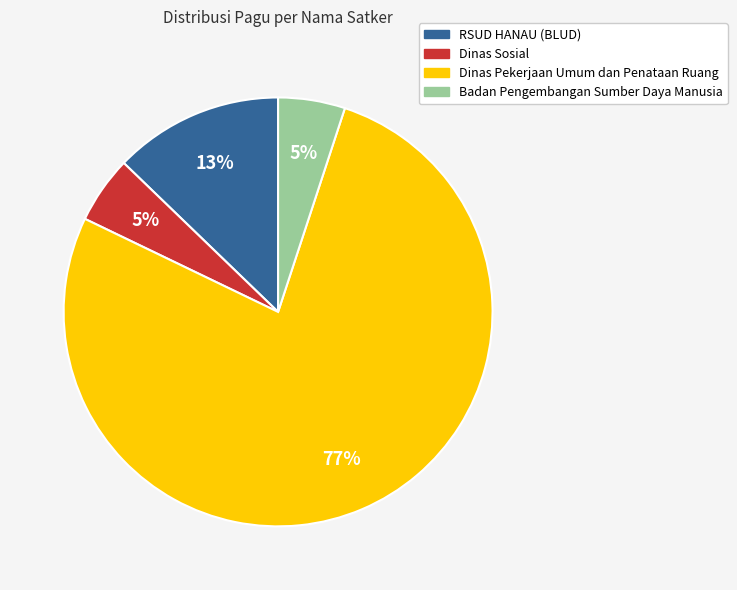

Is there a majority slice in this chart?

Yes